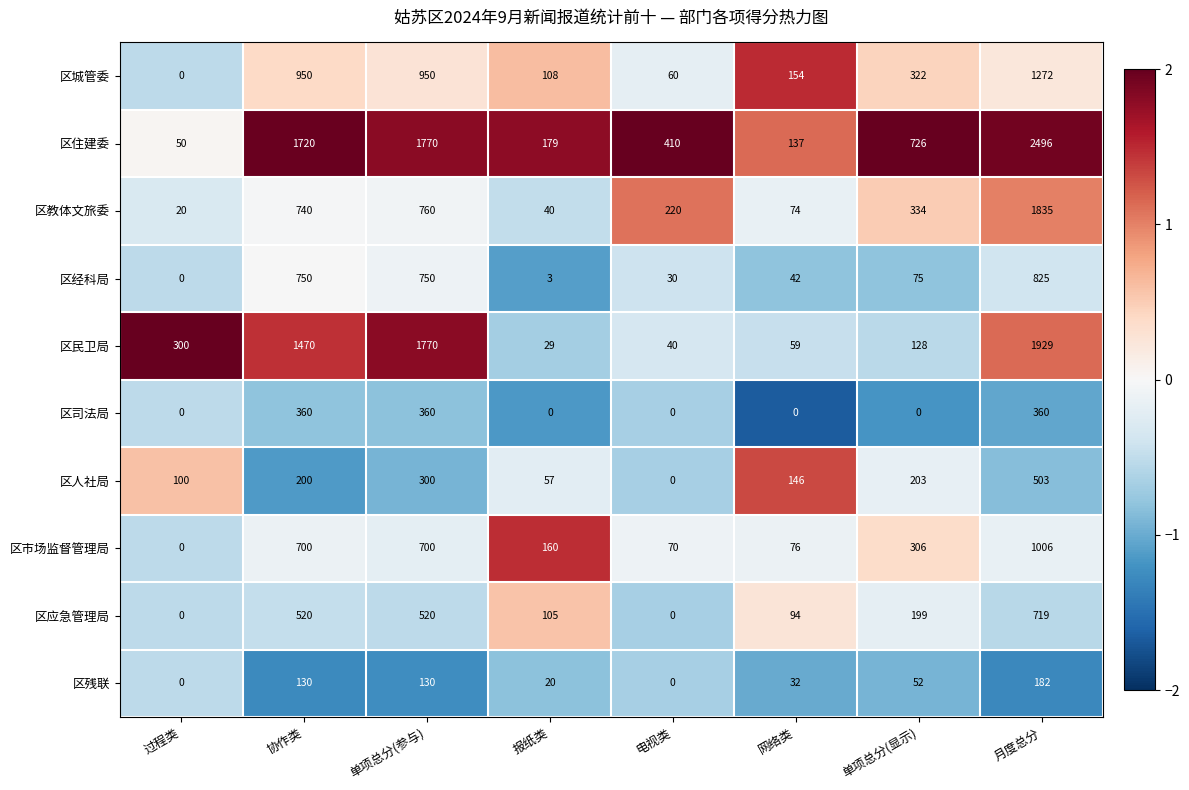

What is the sum of the 区人社局 values at 电视类 and 单项总分(显示)?

203